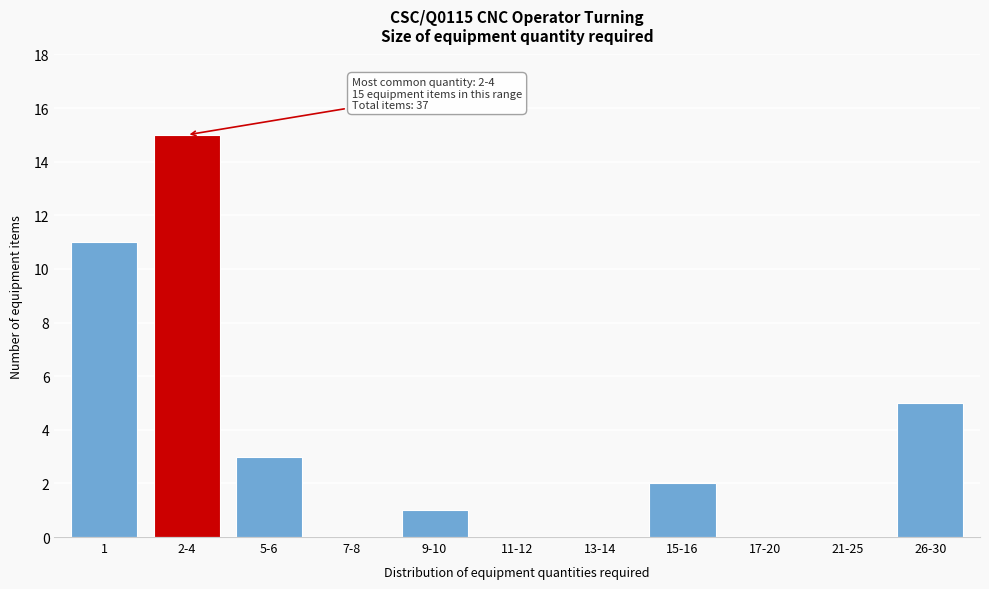

Reading left to right, what are all the values shown in this chart?

1=11	2-4=15	5-6=3	7-8=0	9-10=1	11-12=0	13-14=0	15-16=2	17-20=0	21-25=0	26-30=5